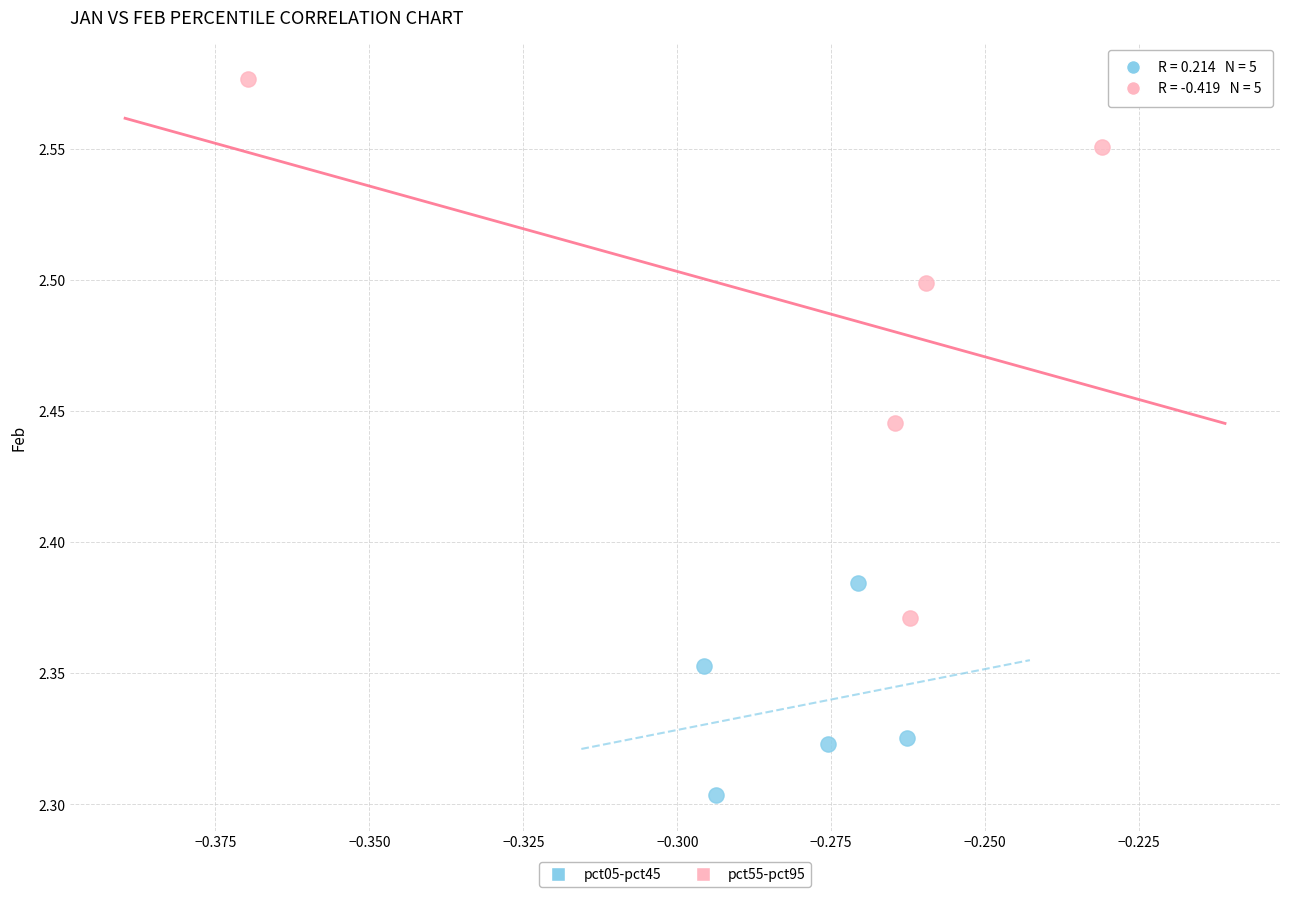

Which series contains the highest Y value?

pct55-pct95